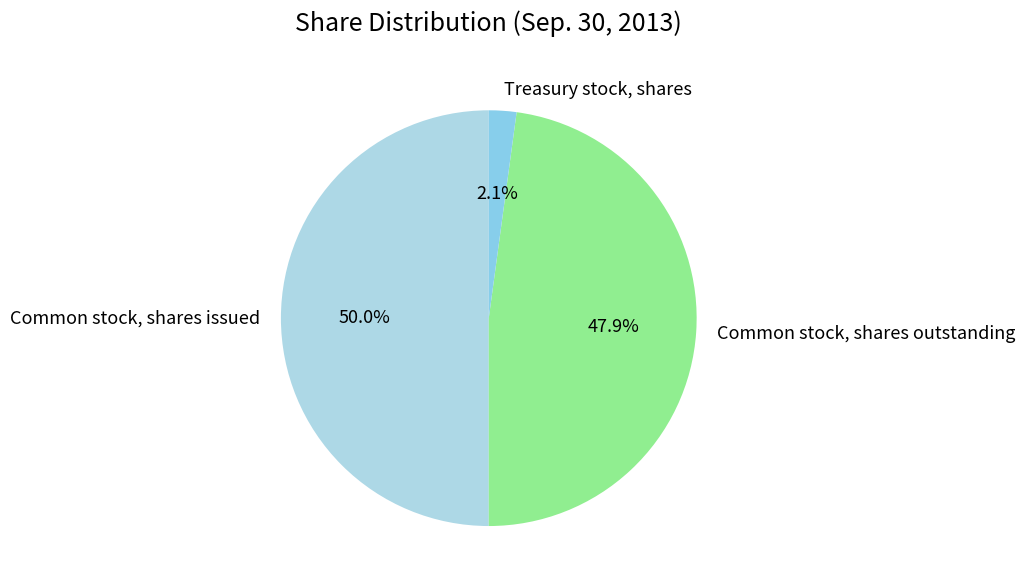

What percentage is the Common stock, shares outstanding slice, to the nearest percent?

48%